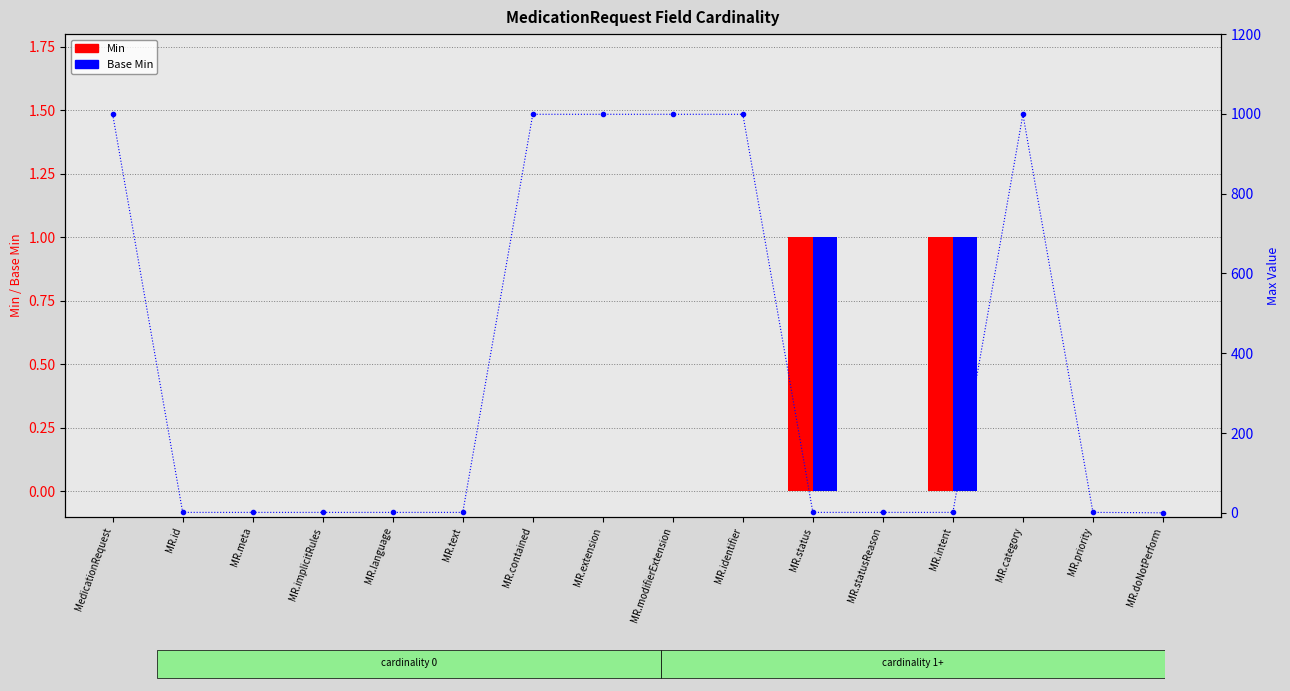

Is the value of Base Min at MR.status greater than the value of Min at MR.identifier?

Yes